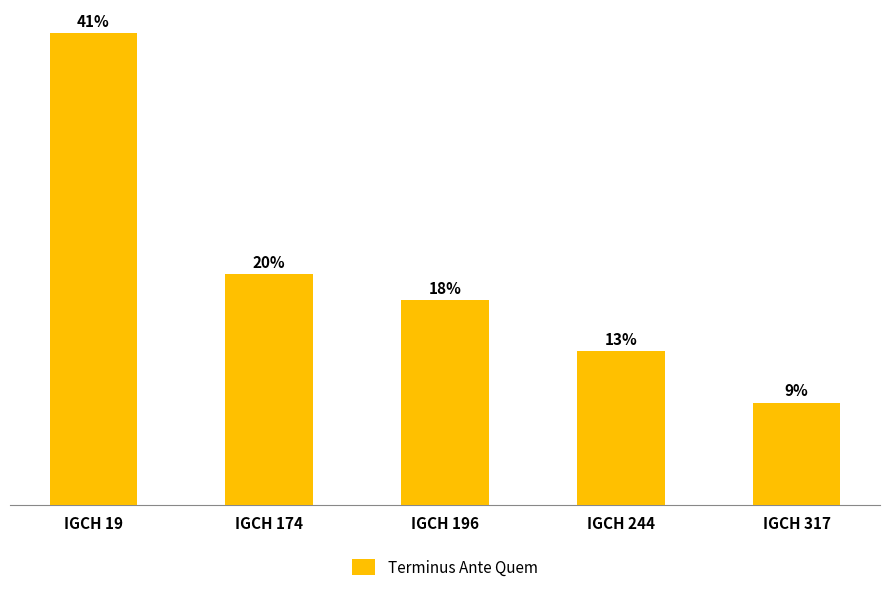

List the labels in order of value, largest first.

IGCH 19, IGCH 174, IGCH 196, IGCH 244, IGCH 317